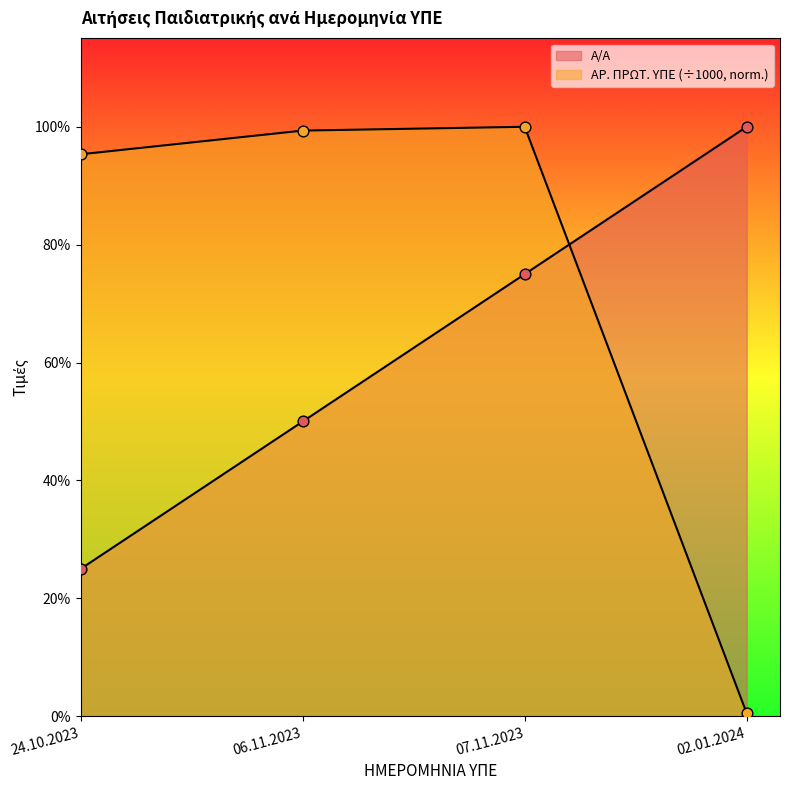

Which series reaches the minimum Y coordinate?

ΑΡ. ΠΡΩΤ. ΥΠΕ